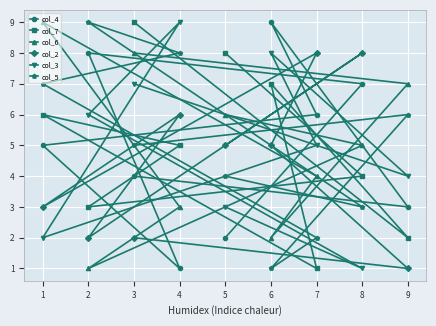

Reading left to right, transcribe all the data shown in this chart.

col_4: 1=5	2=8	3=4	4=1	5=2	6=9	7=6	8=7	9=3
col_7: 1=6	2=3	3=9	4=5	5=8	6=7	7=1	8=4	9=2
col_6: 1=9	2=1	3=8	4=3	5=6	6=2	7=4	8=5	9=7
col_2: 1=3	2=2	3=2	4=6	5=5	6=5	7=8	8=8	9=1
col_3: 1=2	2=6	3=7	4=9	5=3	6=8	7=5	8=1	9=4
col_5: 1=7	2=9	3=5	4=8	5=4	6=1	7=2	8=3	9=6